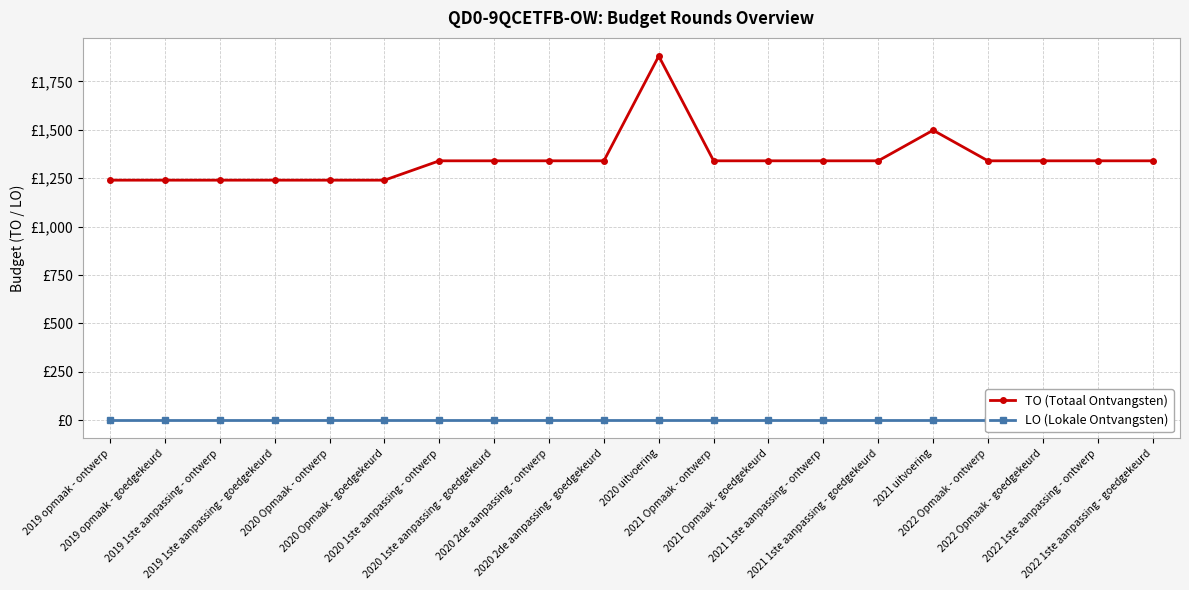

Which series changed the most between 2019 opmaak - ontwerp and 2019 1ste aanpassing - goedgekeurd?

TO (Totaal Ontvangsten)